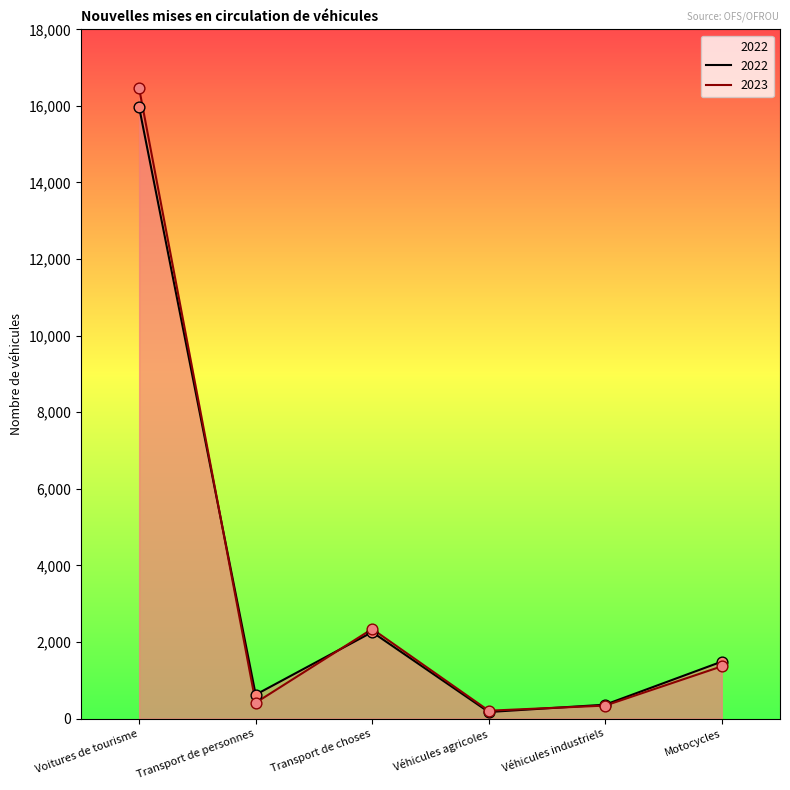

Which series has the largest total across all categories?

2023